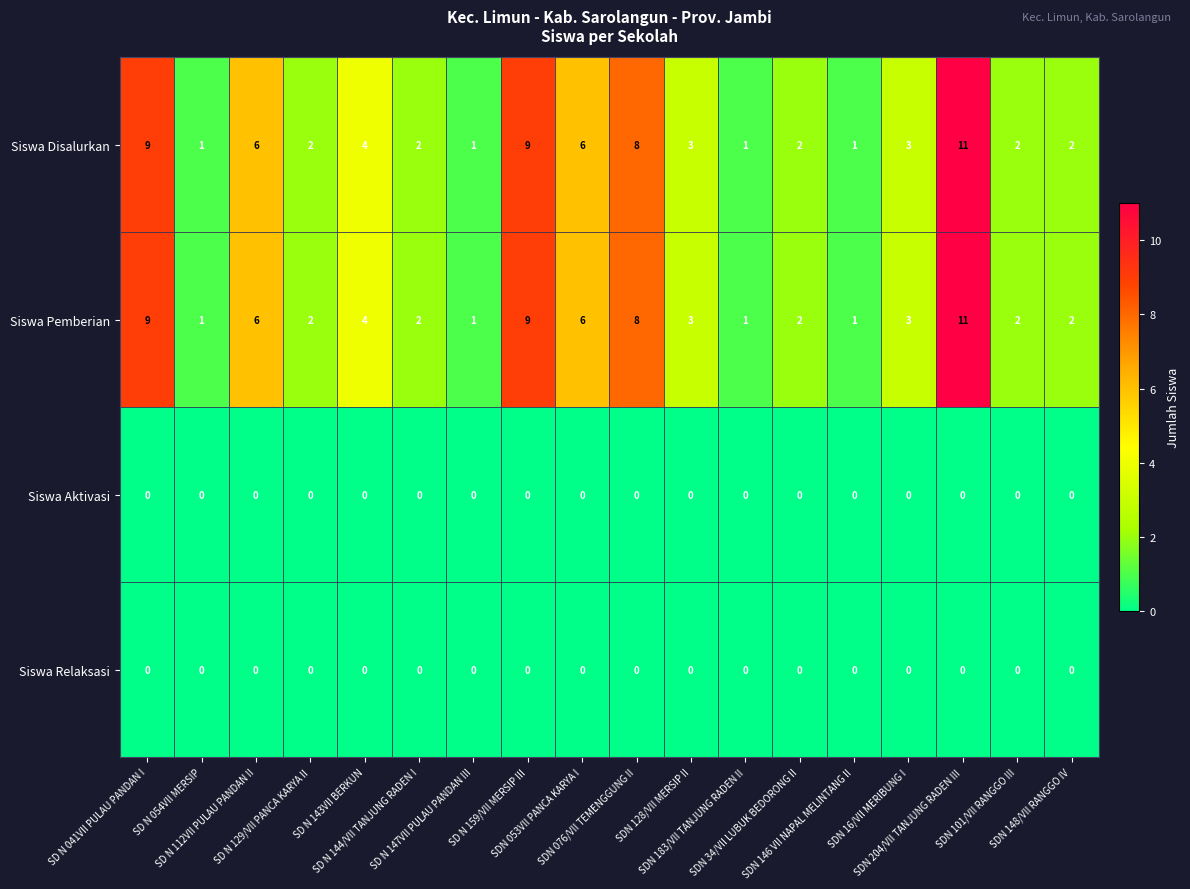

What is the average value of the Siswa Disalurkan series?

4